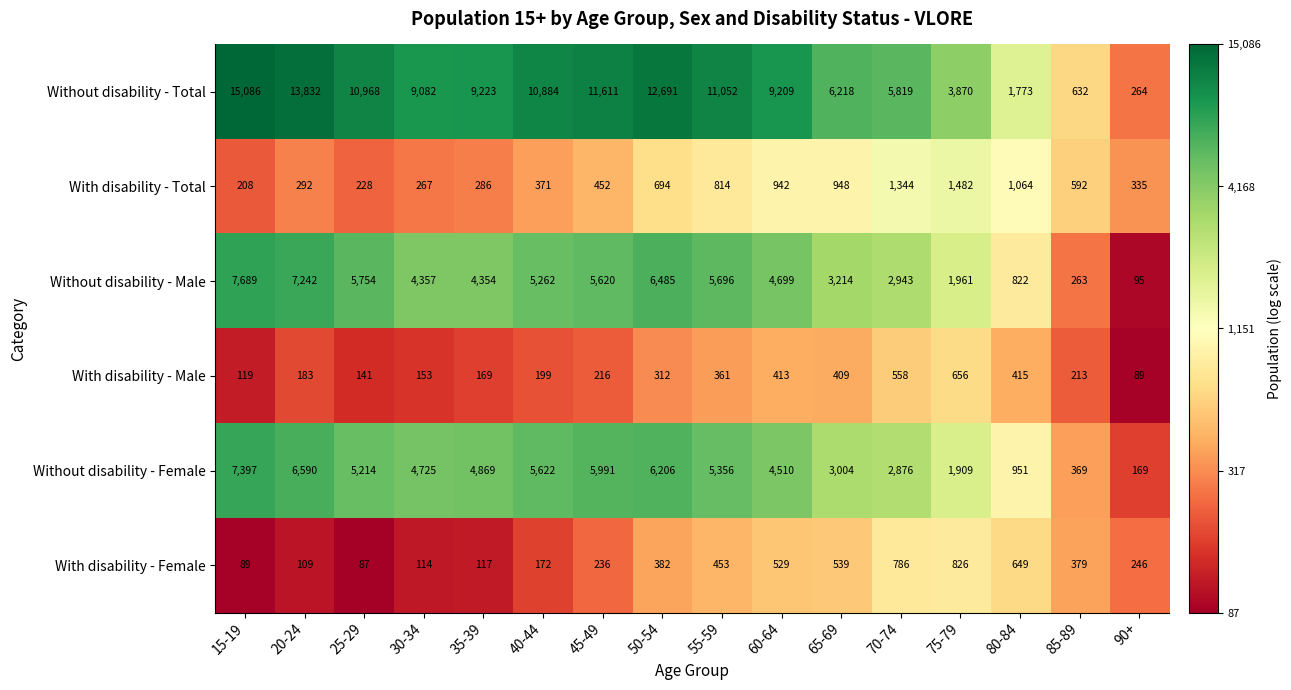

The value of Without disability - Total at 25-29 is 5145. True or false?

False